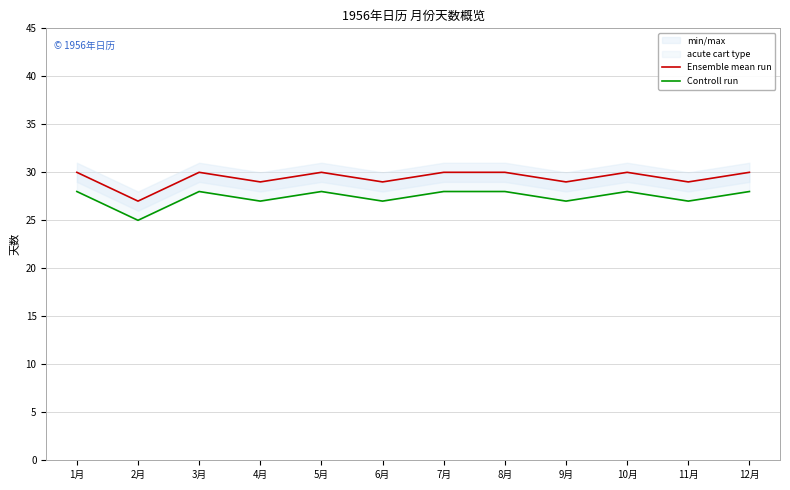

True or false: Ensemble mean run and Controll run cross at least once.

False